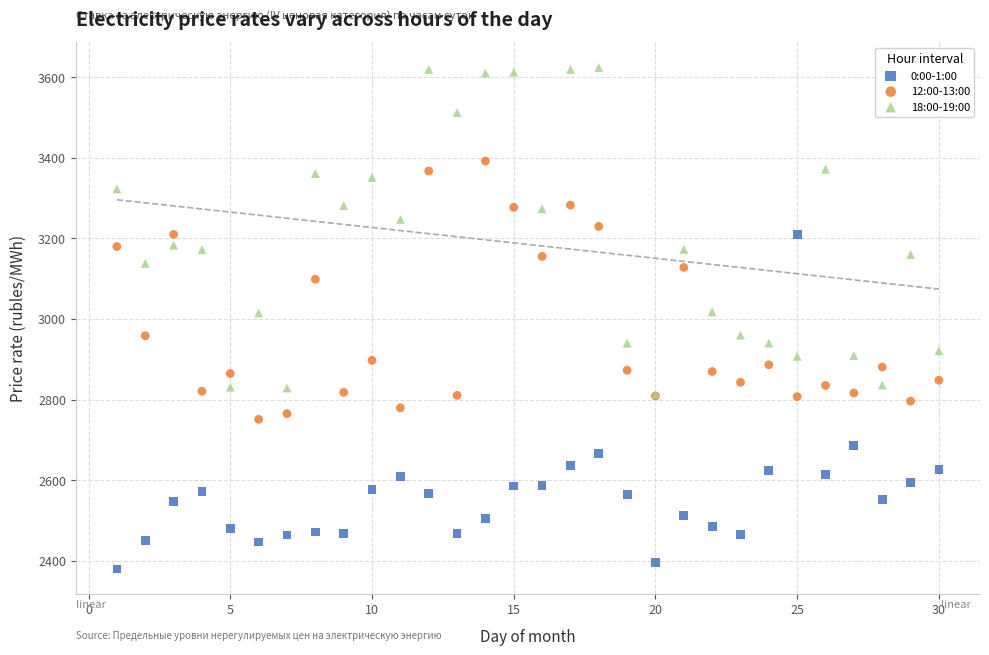

What are all the series names shown in the legend?

0:00-1:00, 12:00-13:00, 18:00-19:00